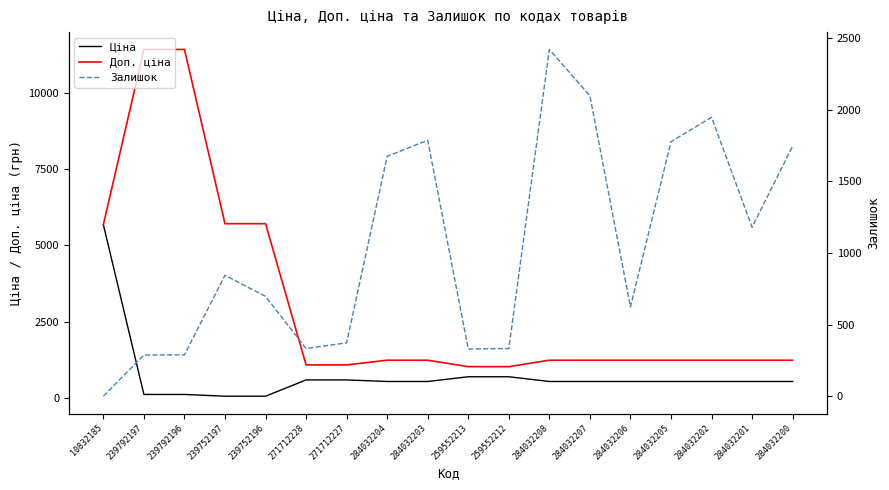

At which category does the chart reach its minimum across all series?

10832185